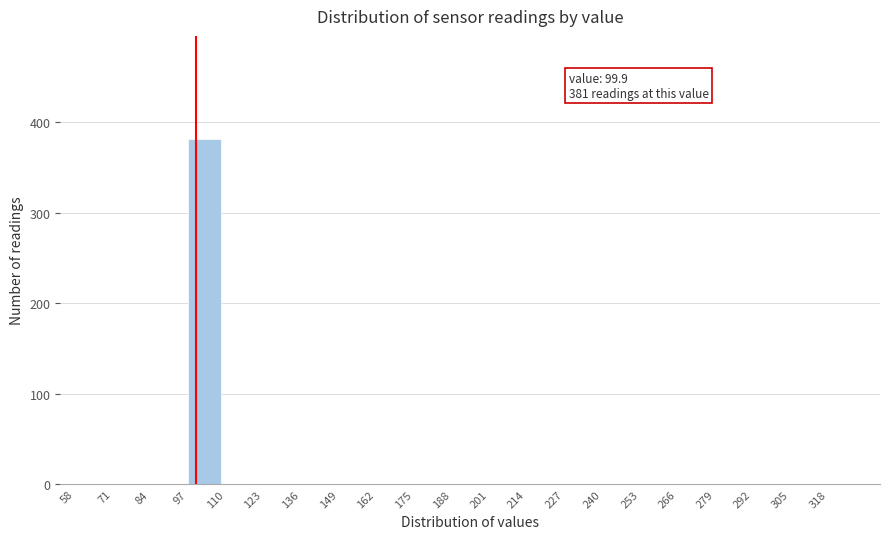

Which range on the x-axis has the tallest bar?

97 to 110